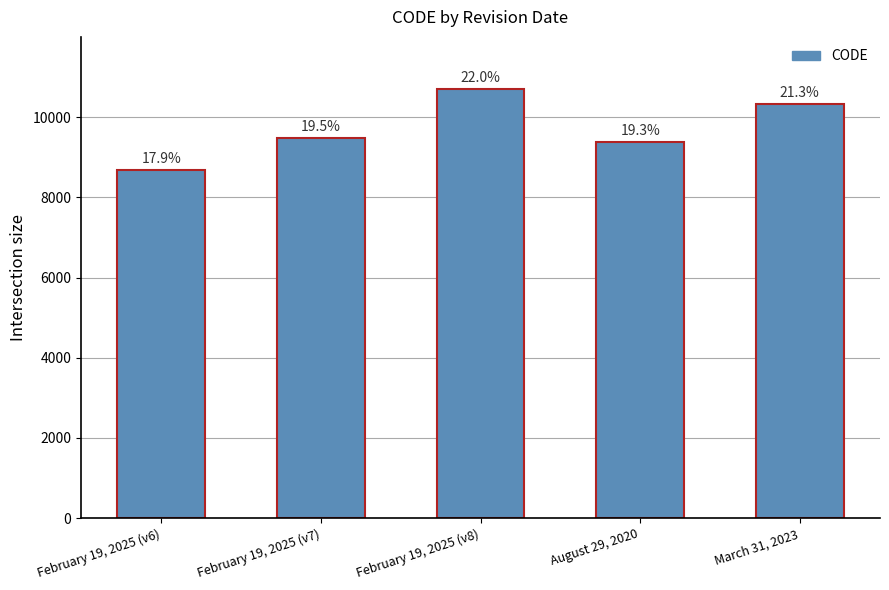

List the labels in order of value, smallest first.

February 19, 2025 (v6), August 29, 2020, February 19, 2025 (v7), March 31, 2023, February 19, 2025 (v8)